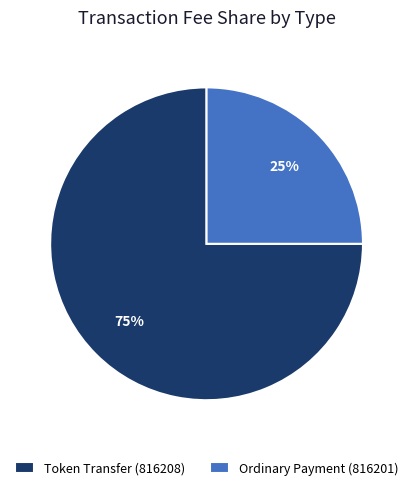

Which category has the biggest portion of the pie?

Token Transfer (816208)